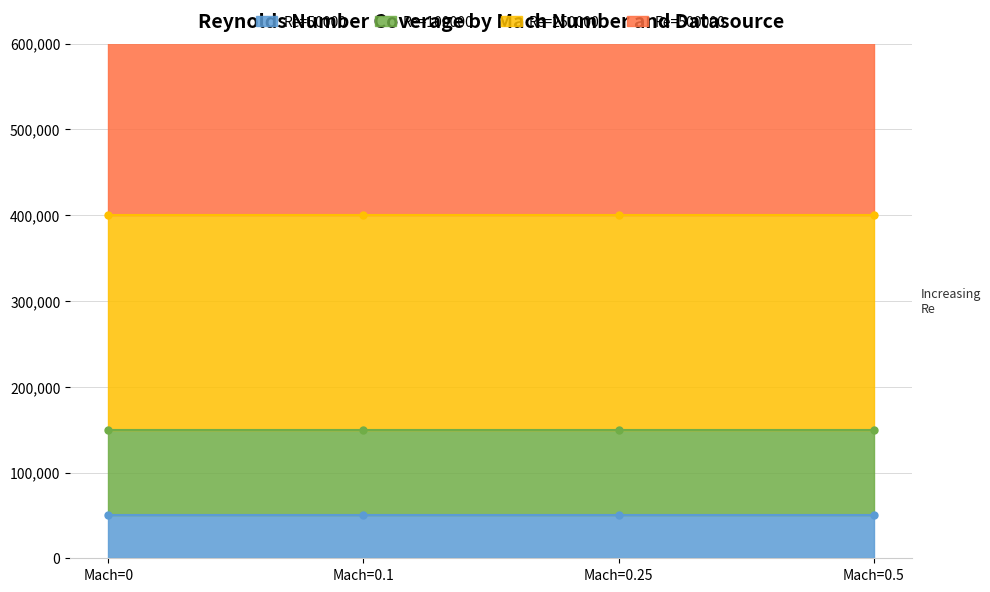

True or false: Re=100000 has a value of 151021 at Mach=0.1.

False